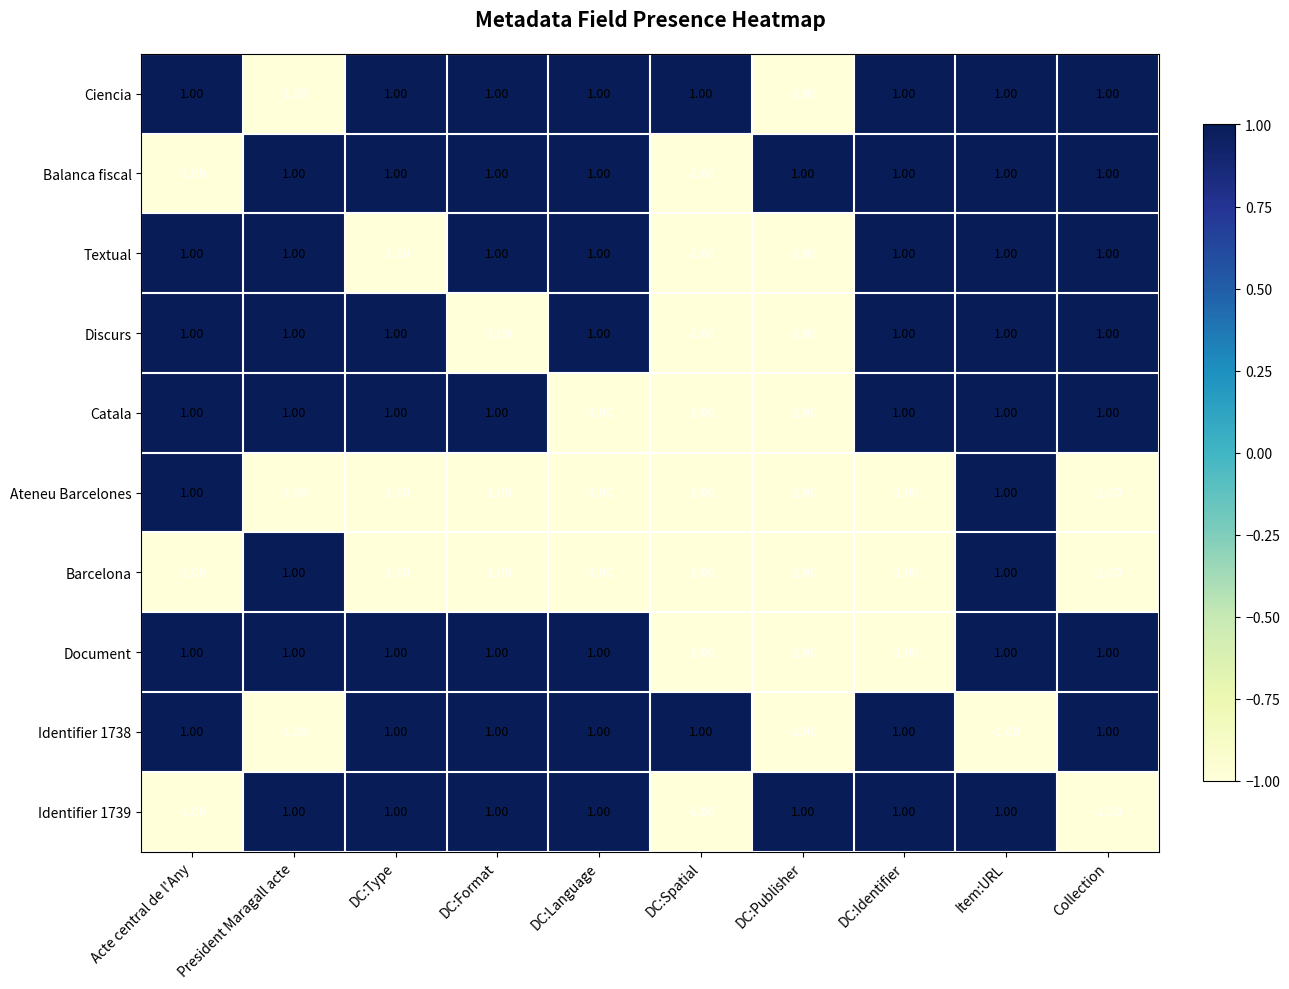

What is the sum of all Ciencia values?

6